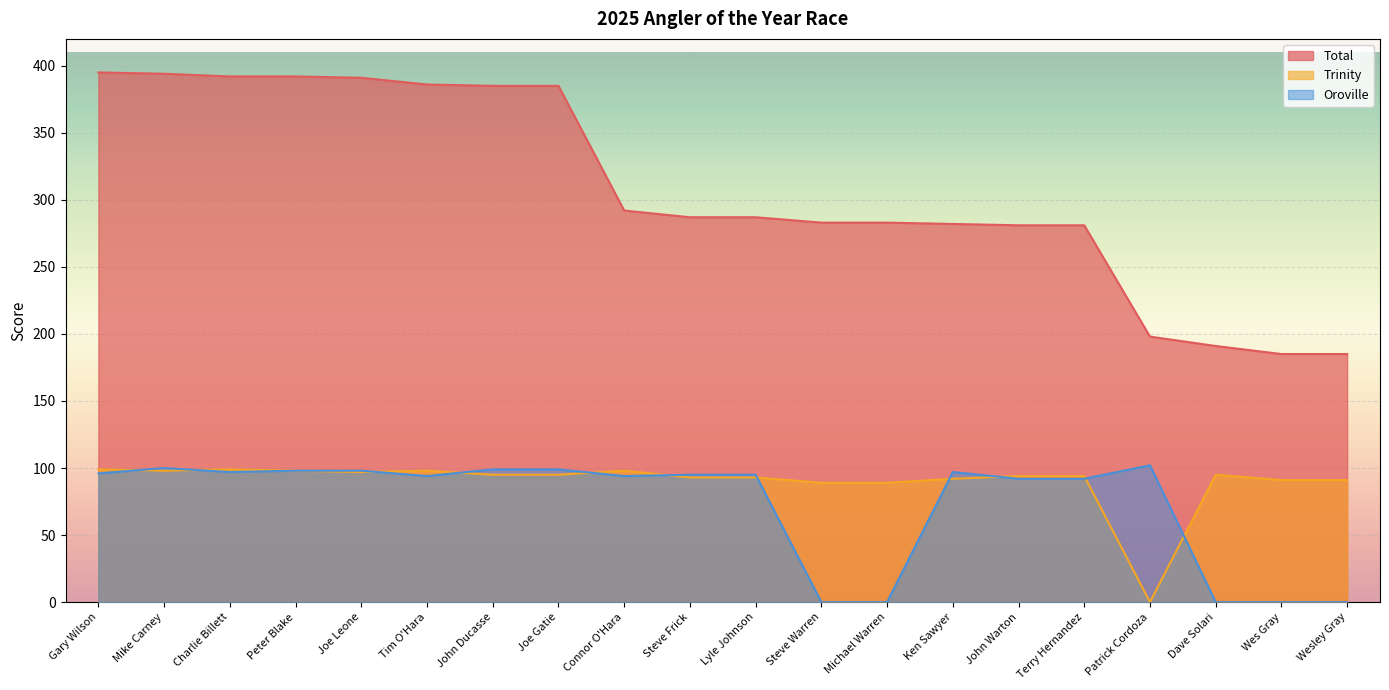

Is it true that Oroville equals 0 at Wes Gray?

True